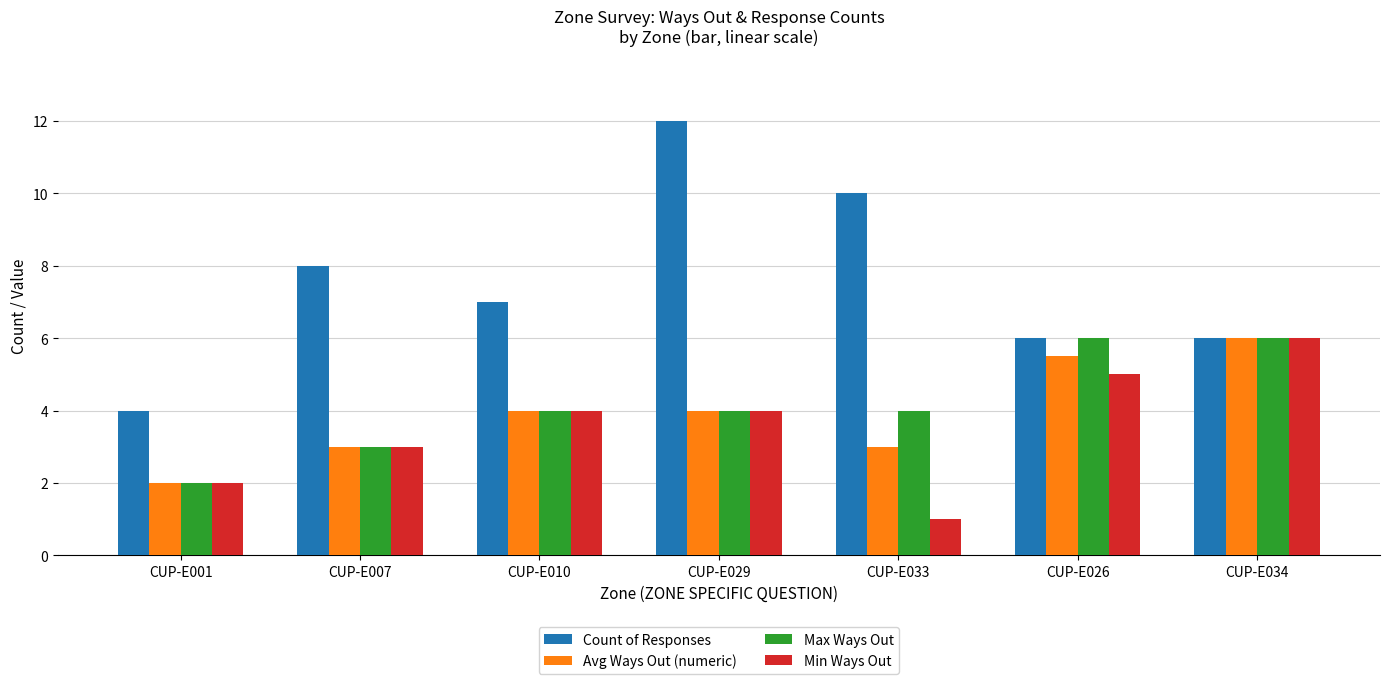

Between CUP-E001 and CUP-E029, which series saw the biggest shift?

Count of Responses